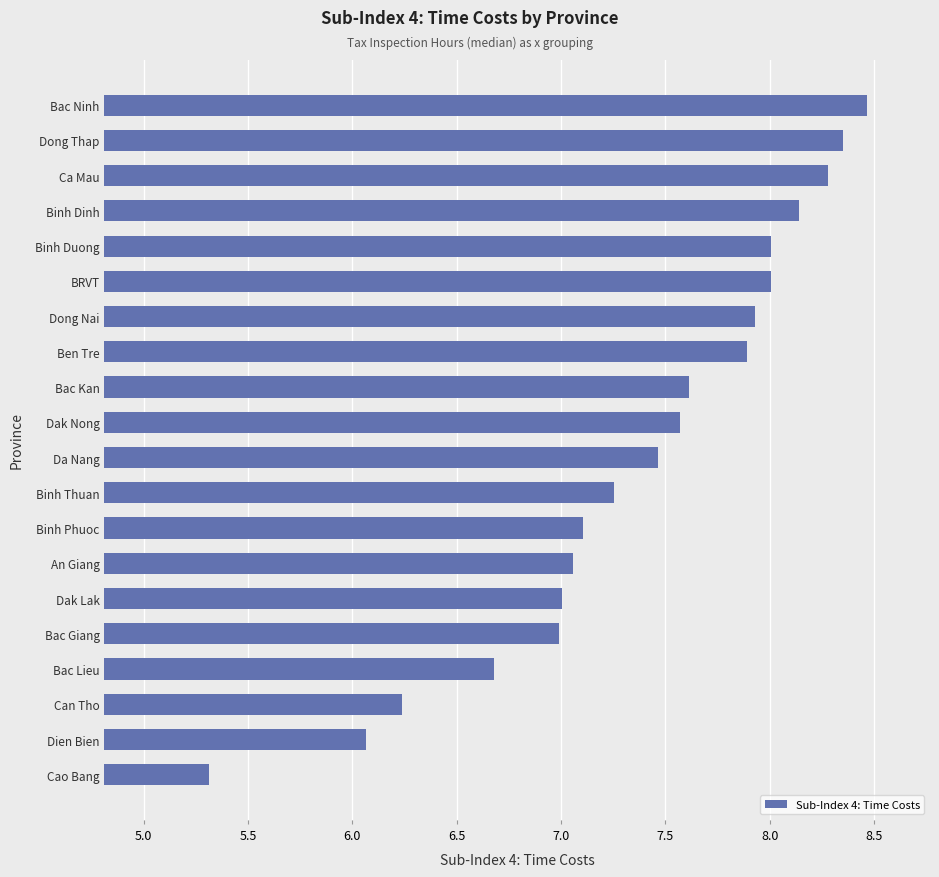

The chart shows a value of 7.6 at Dak Nong. True or false?

True